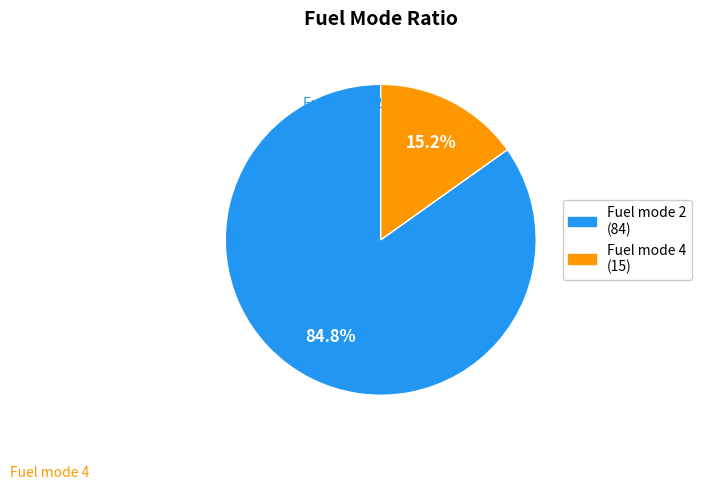

Which category has the biggest portion of the pie?

Fuel mode 4